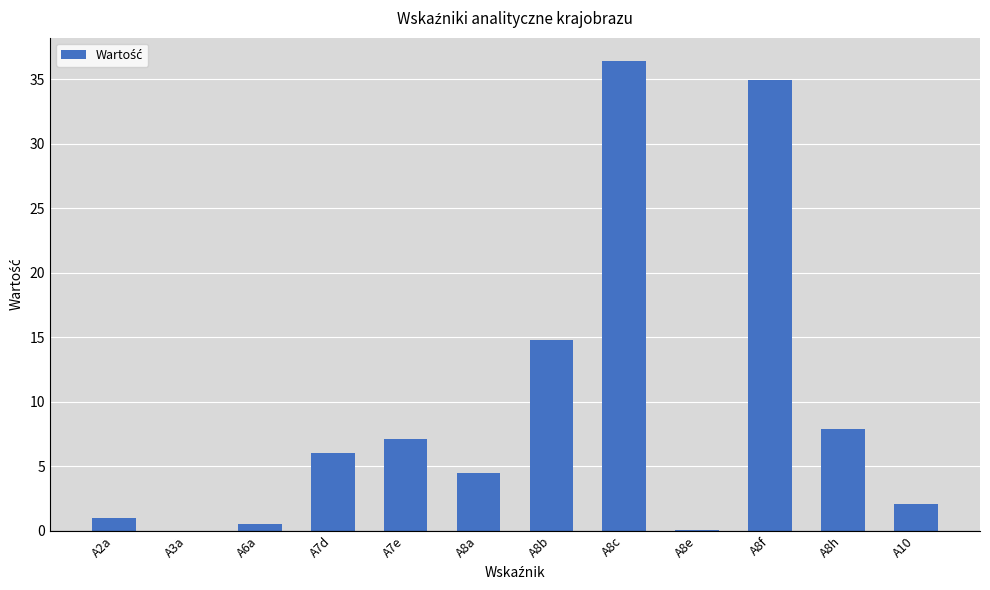

How many distinct data groups are displayed?

1